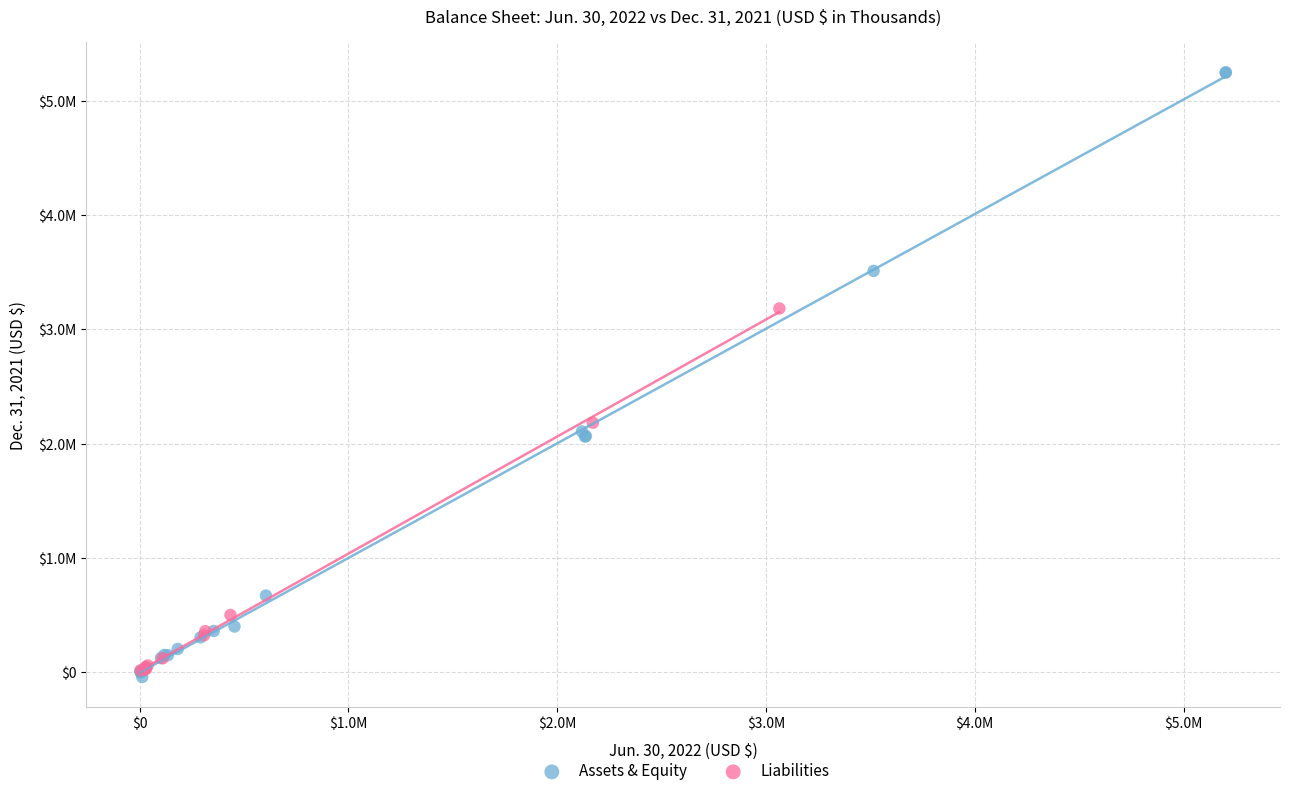

What are all the series names shown in the legend?

Assets & Equity, Liabilities